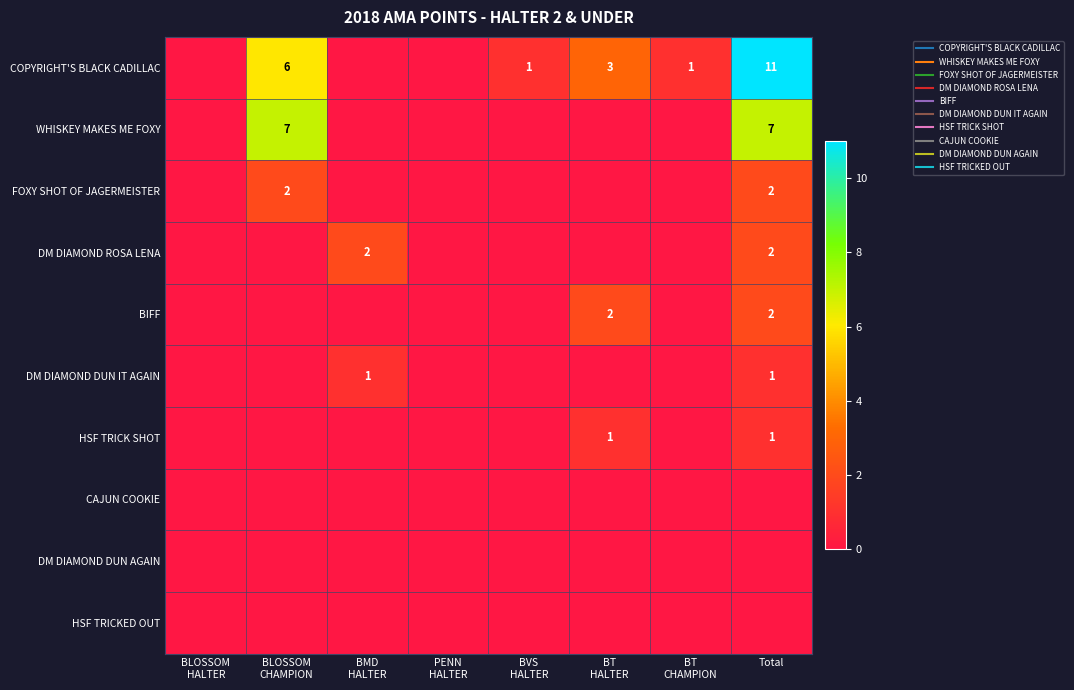

True or false: CAJUN COOKIE has a value of 0 at BT CHAMPION.

True